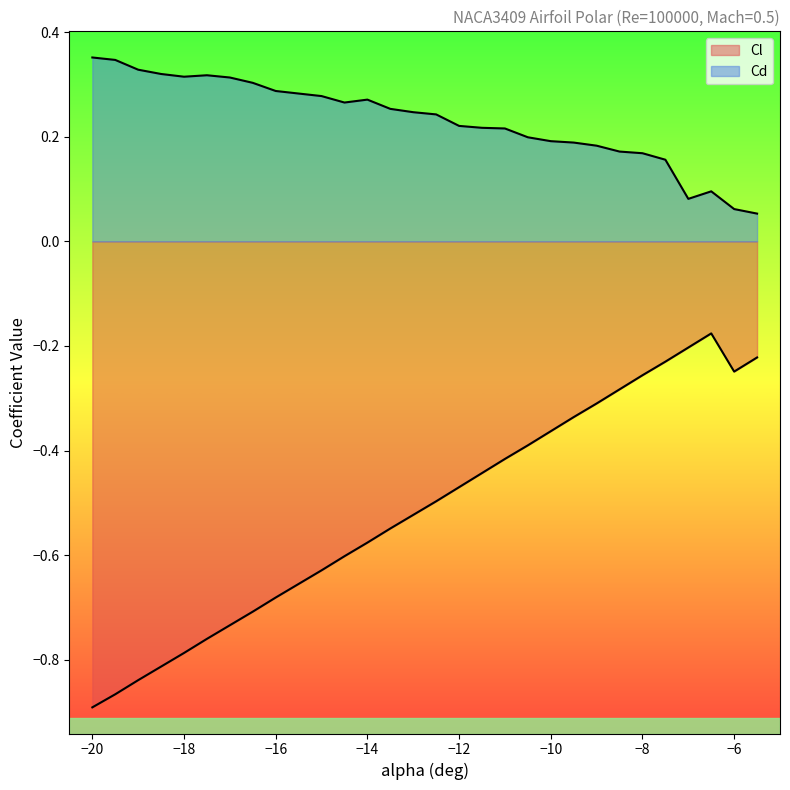

What value does the Cd series have at -5.5?

0.1